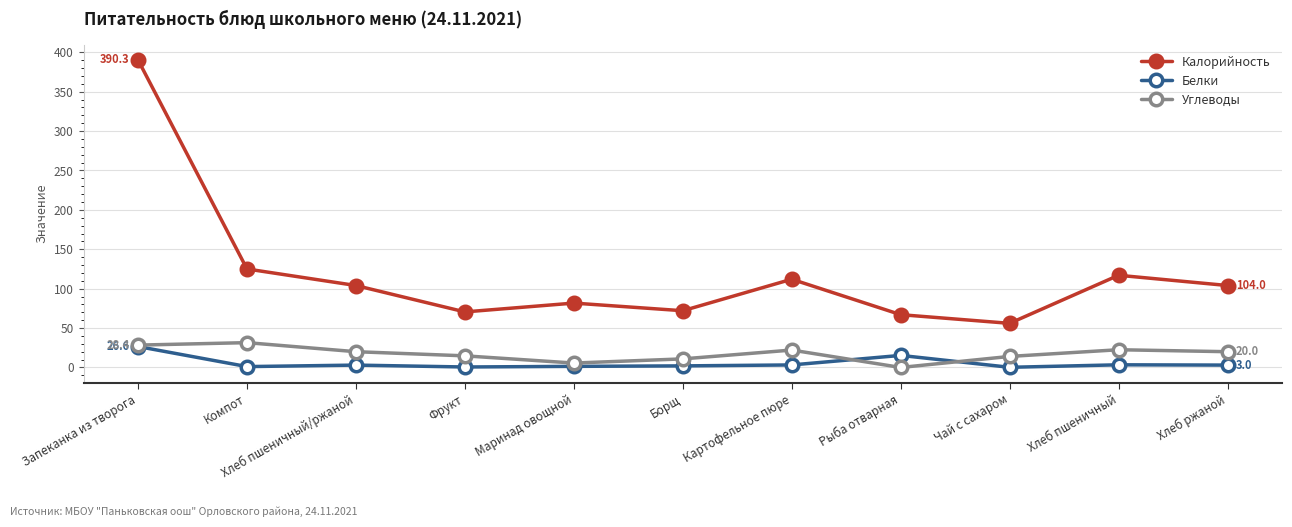

True or false: Калорийность has a value of 67.0 at Рыба отварная.

True